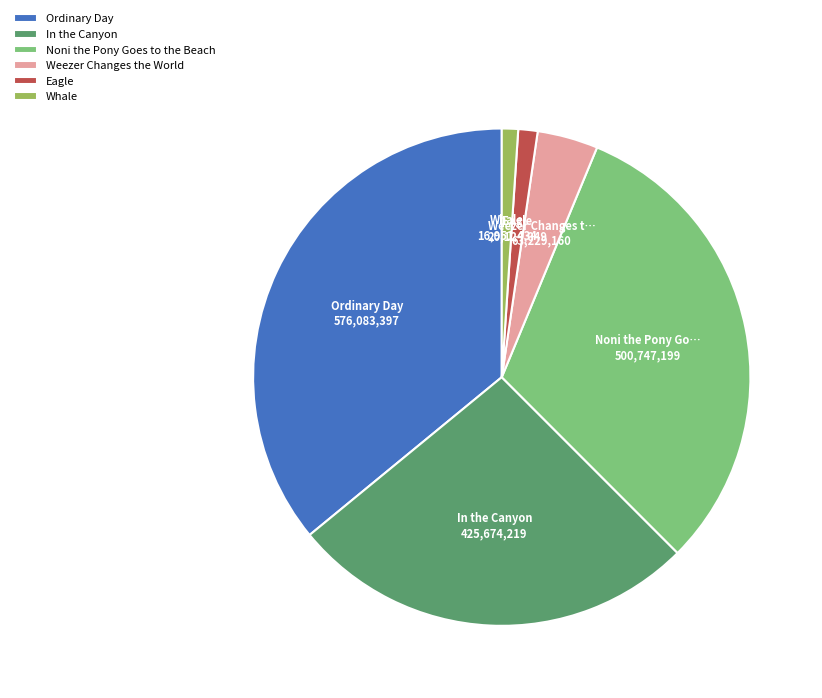

True or false: Whale accounts for 11% of the total.

False